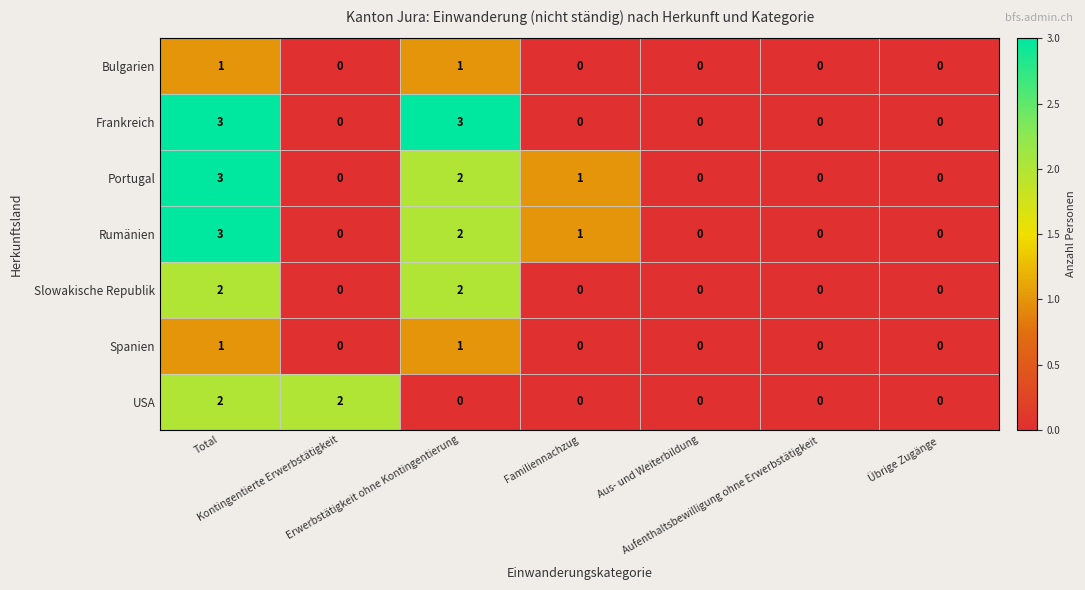

Count the number of categories in the chart.

7